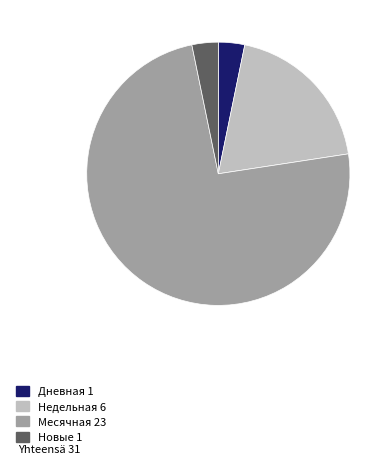

Does any single category account for the majority?

Yes